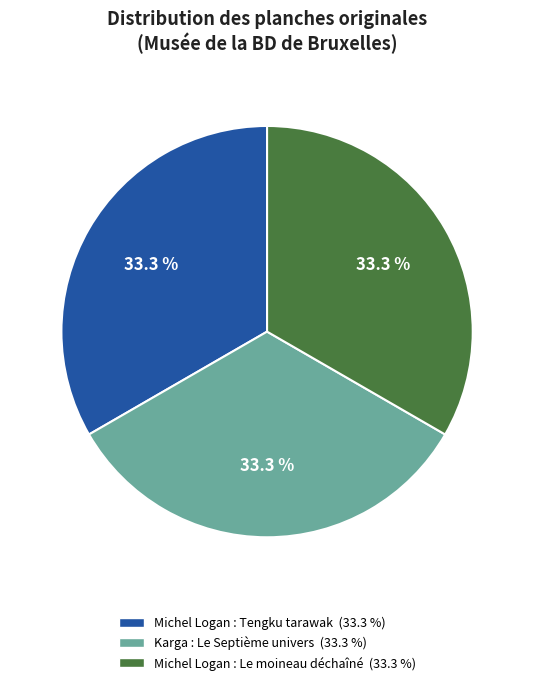

Combined, do Karga : Le Septième univers and Michel Logan : Tengku tarawak account for over 50%?

Yes